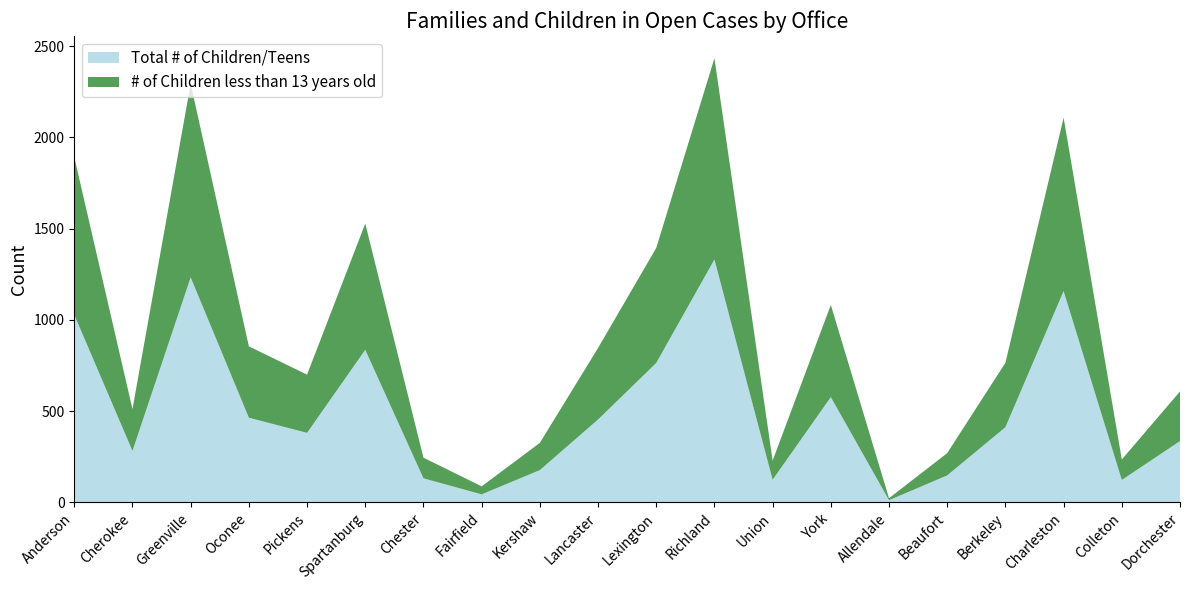

Reading left to right, what are all the values shown in this chart?

Total # of Children/Teens: Anderson=1028	Cherokee=282	Greenville=1233	Oconee=464	Pickens=381	Spartanburg=836	Chester=132	Fairfield=44	Kershaw=177	Lancaster=454	Lexington=764	Richland=1331	Union=124	York=577	Allendale=12	Beaufort=148	Berkeley=412	Charleston=1158	Colleton=123	Dorchester=336
# of Children less than 13 years old: Anderson=864	Cherokee=229	Greenville=1061	Oconee=391	Pickens=319	Spartanburg=692	Chester=113	Fairfield=44	Kershaw=149	Lancaster=392	Lexington=630	Richland=1103	Union=105	York=505	Allendale=11	Beaufort=122	Berkeley=353	Charleston=950	Colleton=112	Dorchester=272